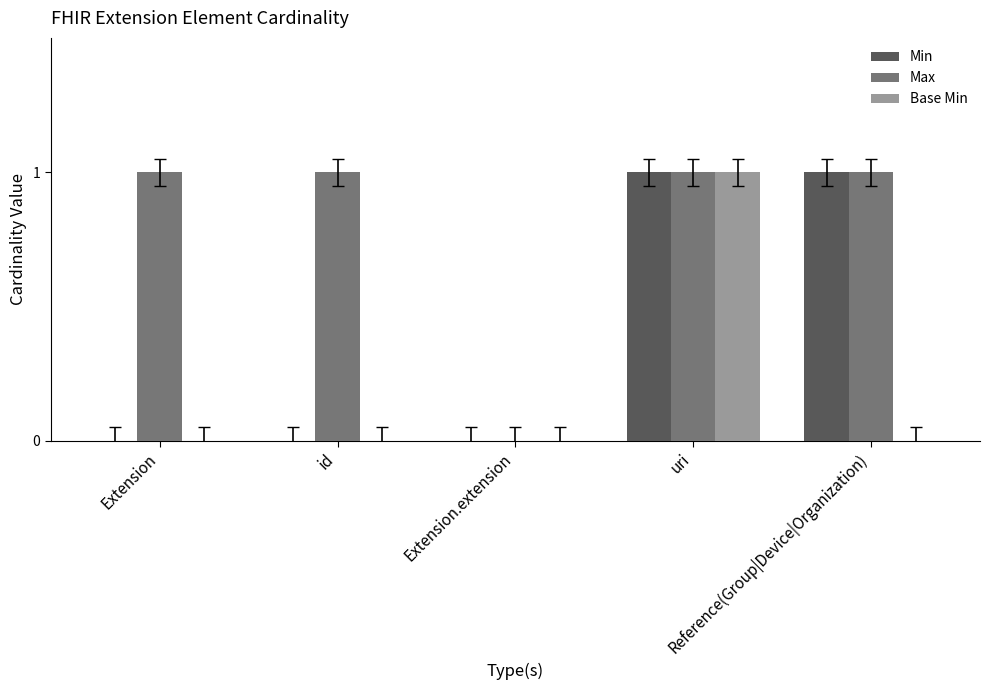

How many series are shown in this chart?

3